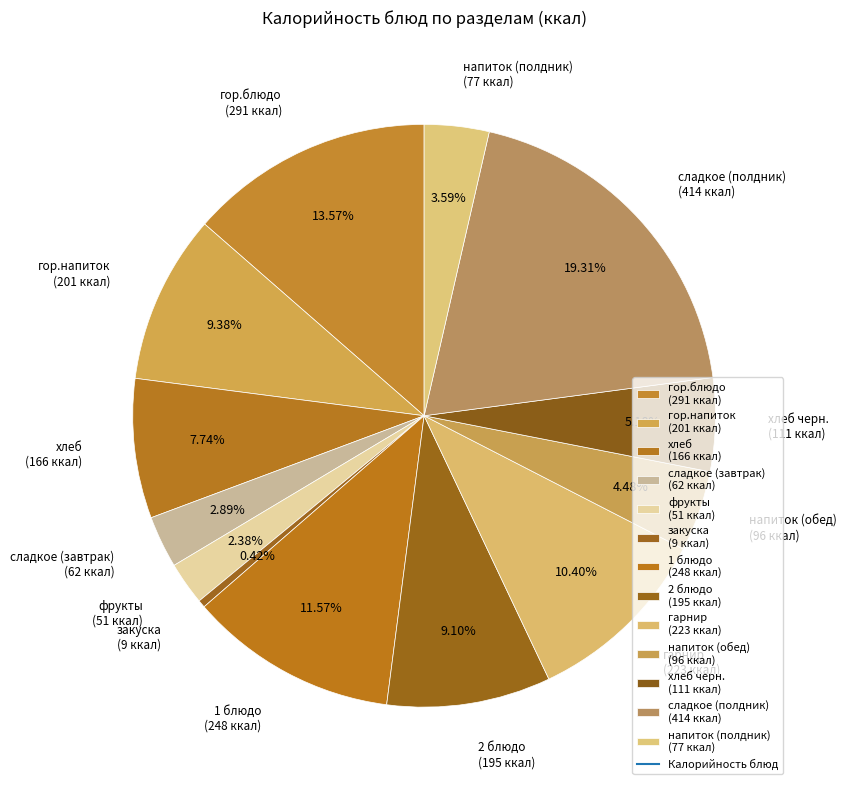

Does any single category account for the majority?

No